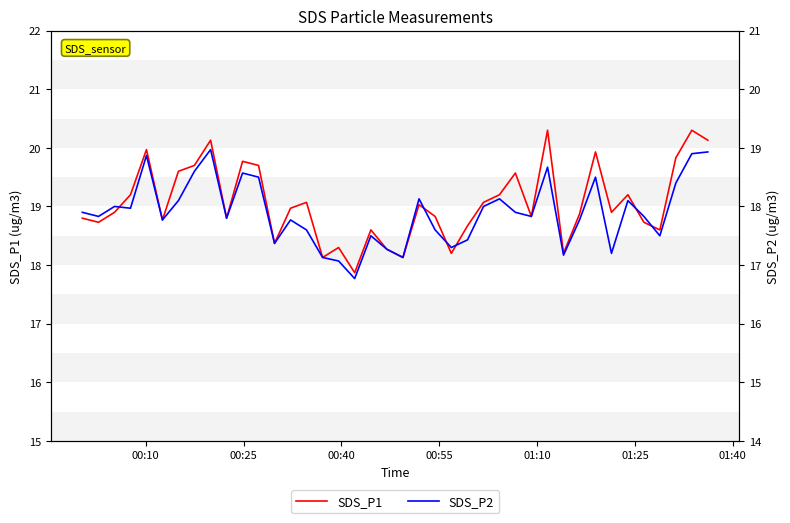

True or false: SDS_P1 has a value of 31.1 at 34.

False